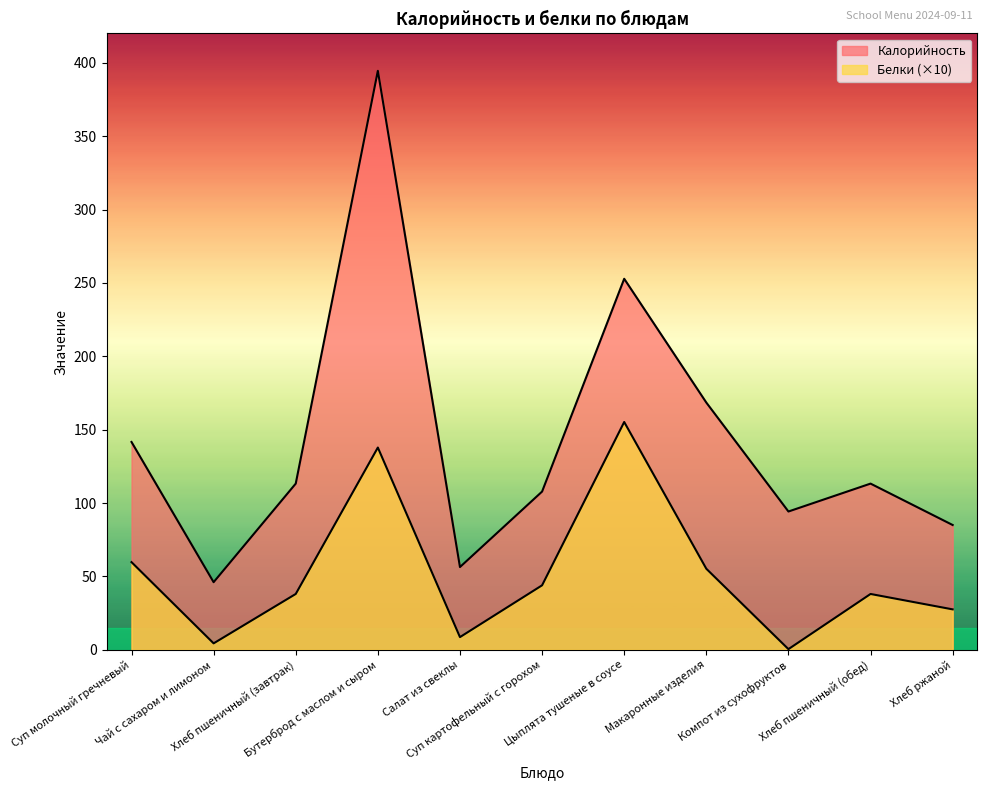

What is the label of the 1st point from the left?

Суп молочный гречневый